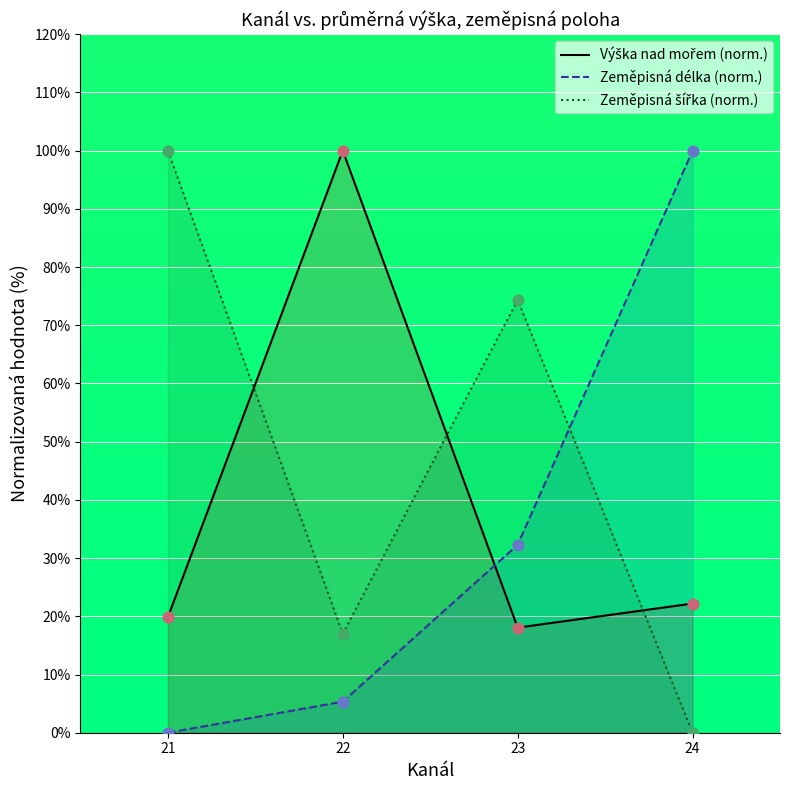

Which series reaches the minimum Y coordinate?

Zeměpisná délka (norm.)